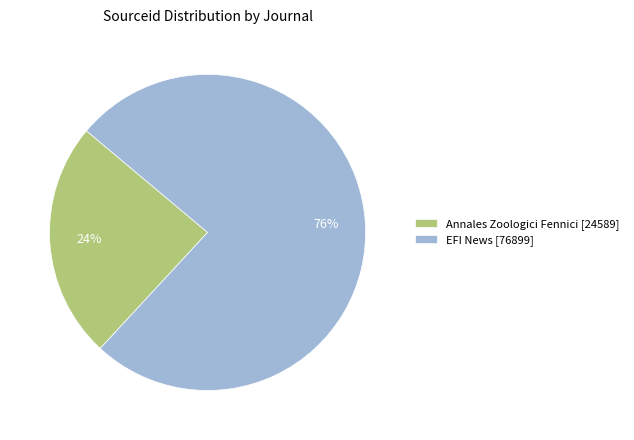

What is the majority slice?

EFI News